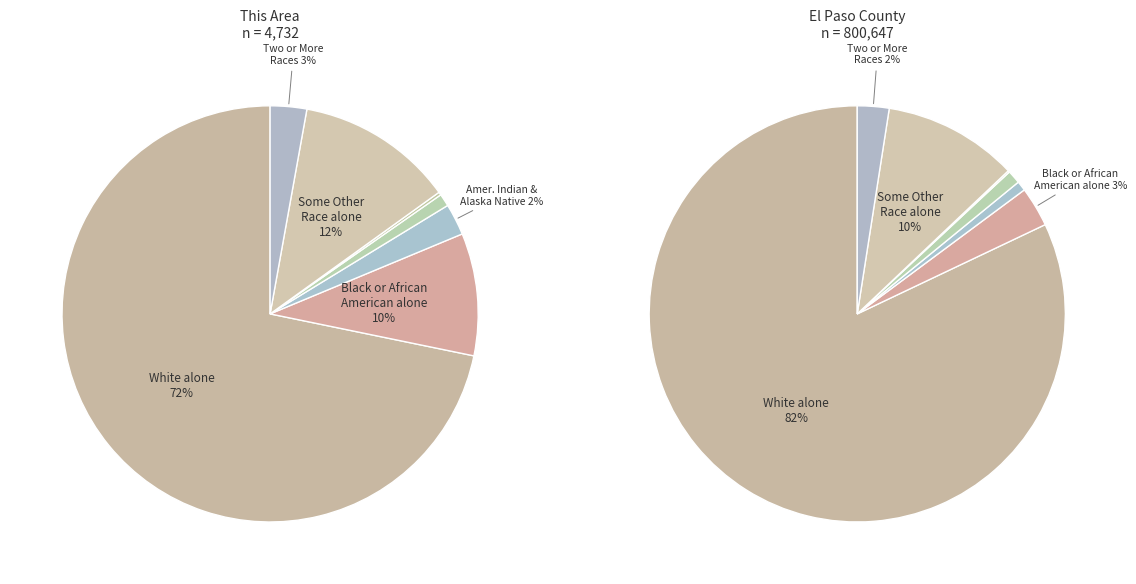

How many slices are in this pie chart?

7